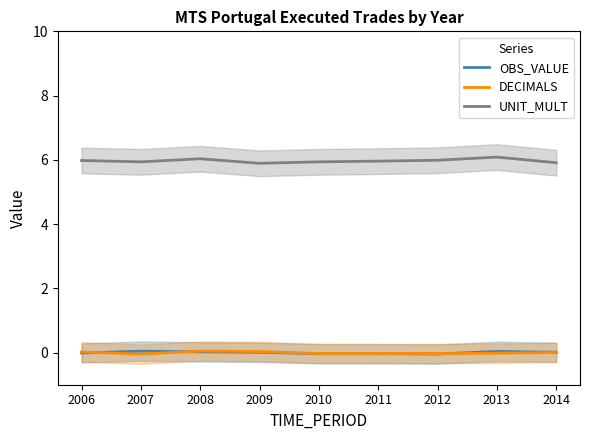

What are all the series names shown in the legend?

OBS_VALUE, DECIMALS, UNIT_MULT